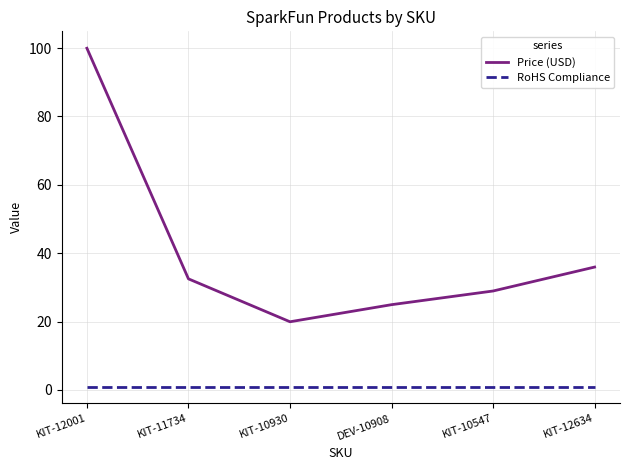

The value of Price (USD) at KIT-12634 is 9.2. True or false?

False